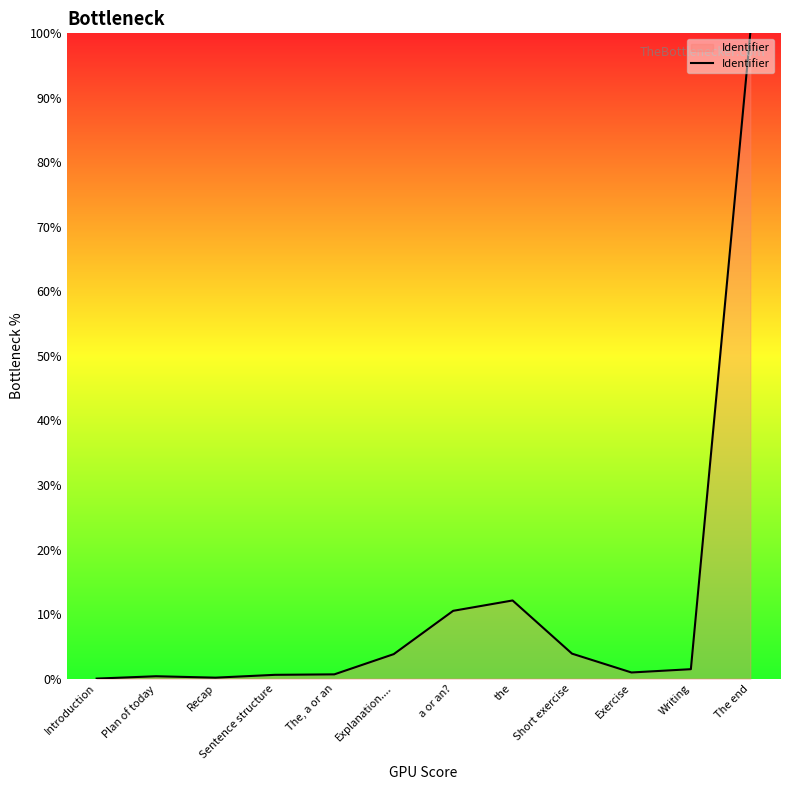

True or false: the data shows 3.8 at Explanation.....

True